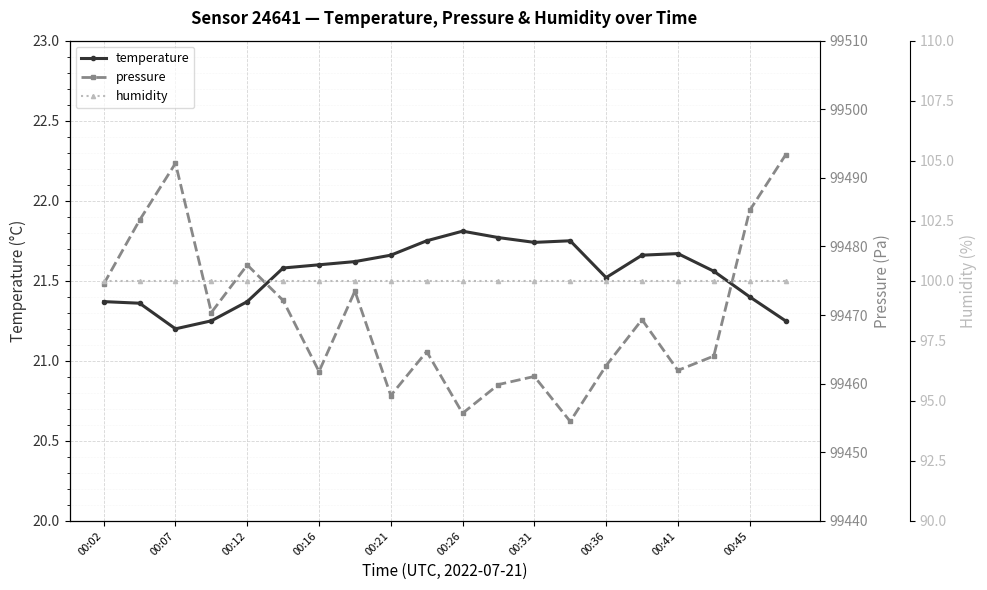

What position from the right is 15?

5